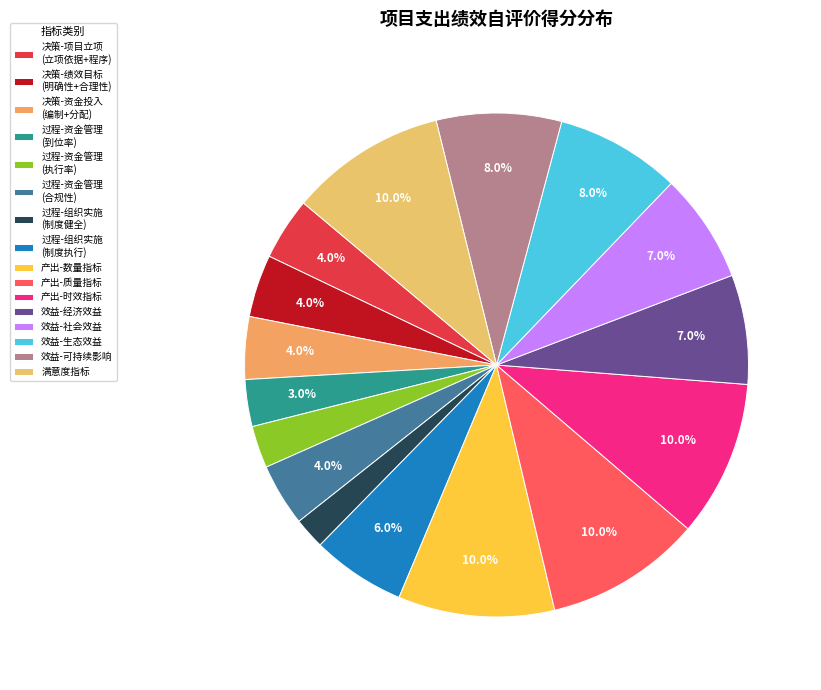

Count the number of slices in the pie.

16